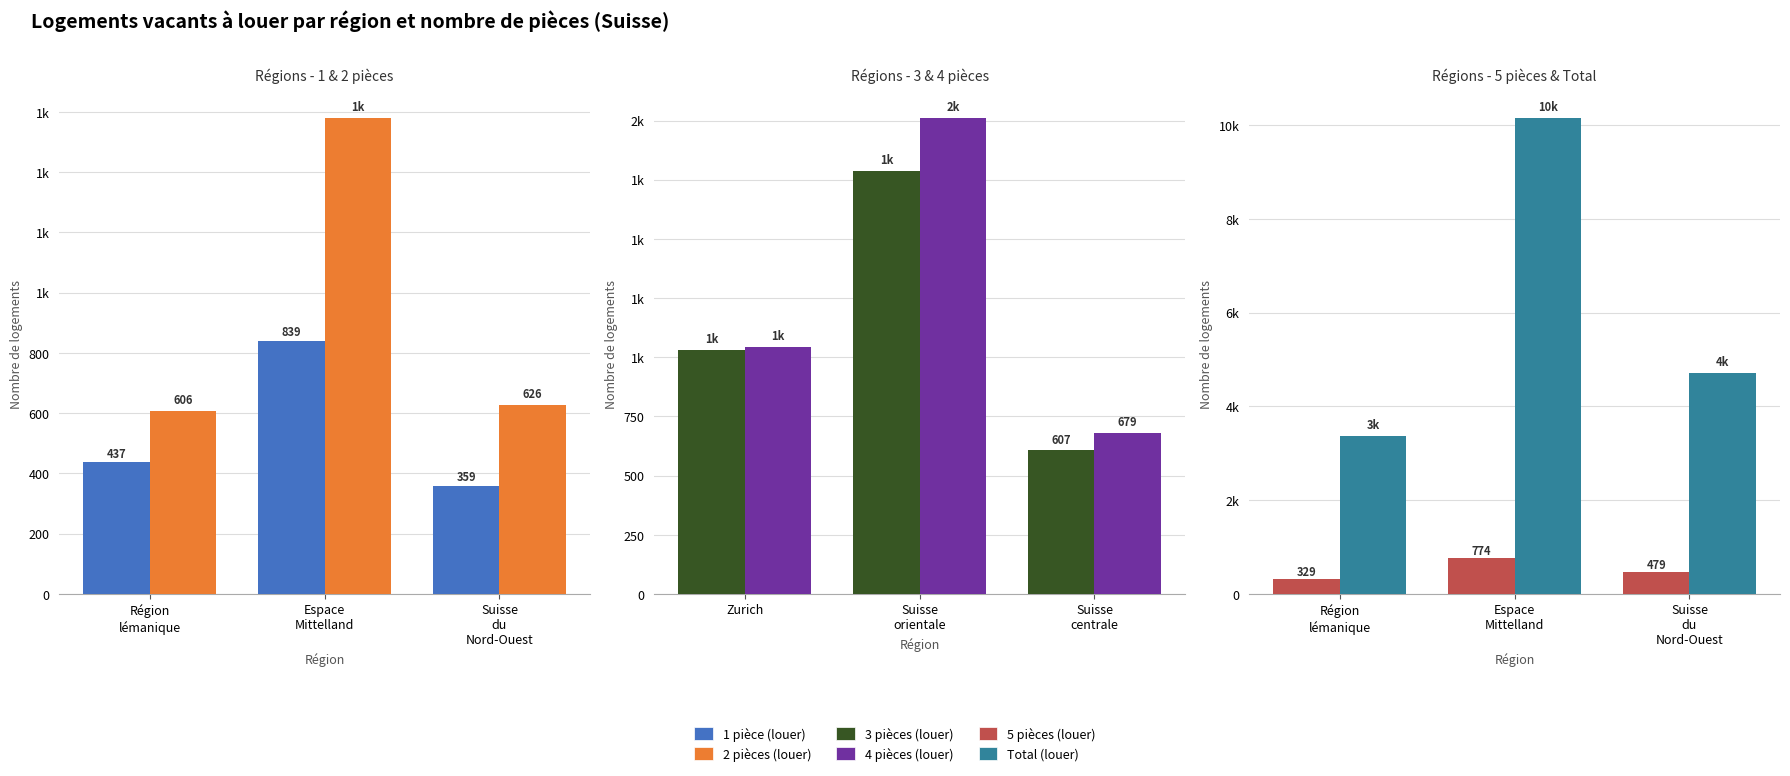

What position from the left is Espace
Mittelland?

2